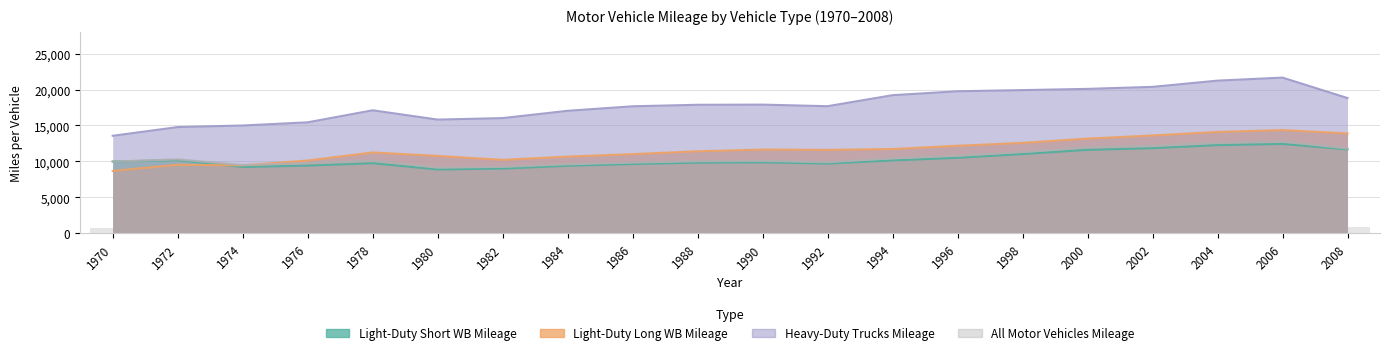

At how many categories does at least one series exceed 12170?

20